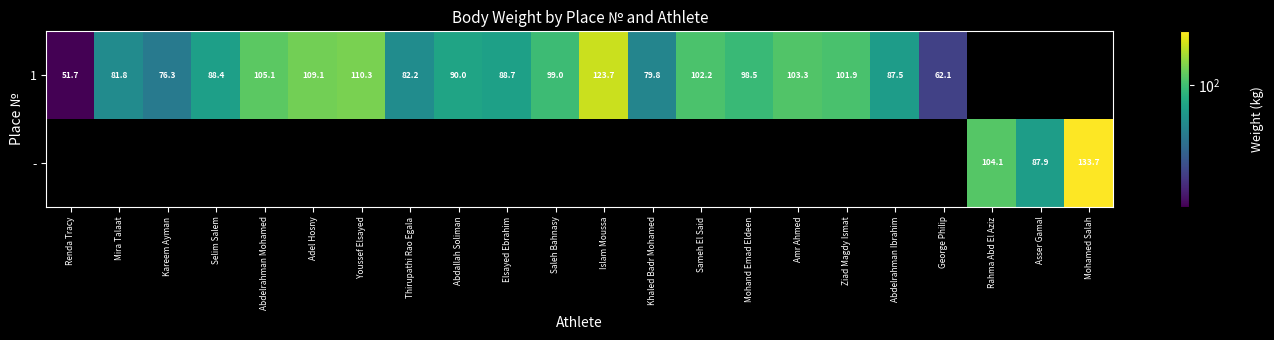

True or false: 1 has a value of 25.2 at Khaled Badr Mohamed.

False